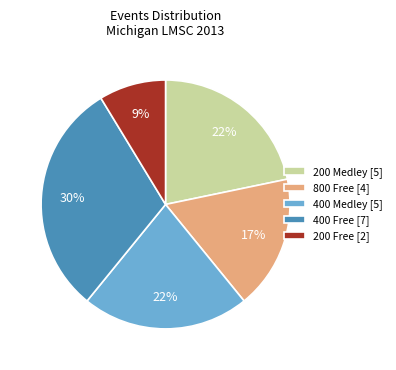

What is the smallest slice in the pie chart?

200 Free [2]